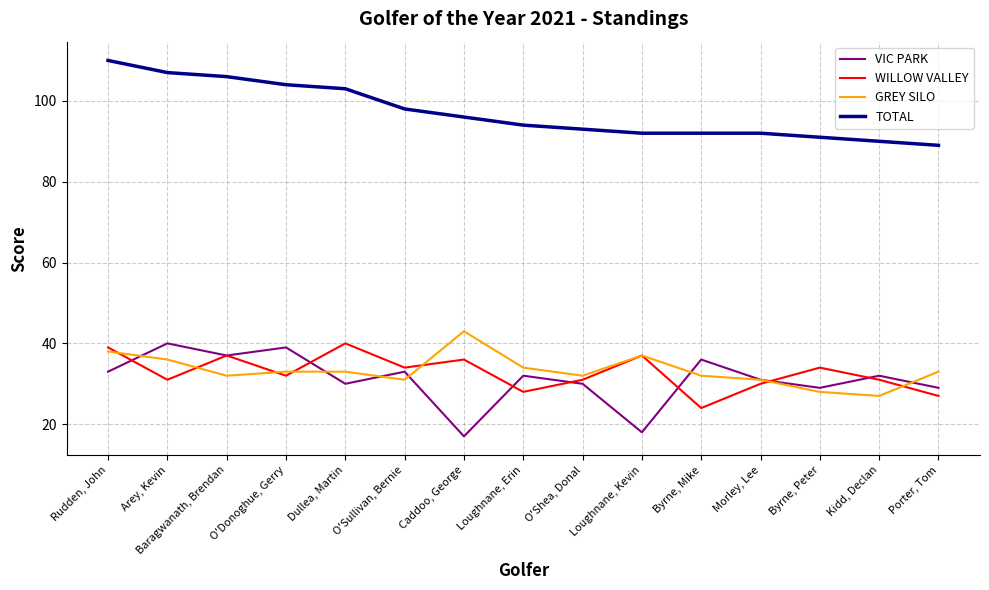

How many interior local valleys does the VIC PARK series have?

5